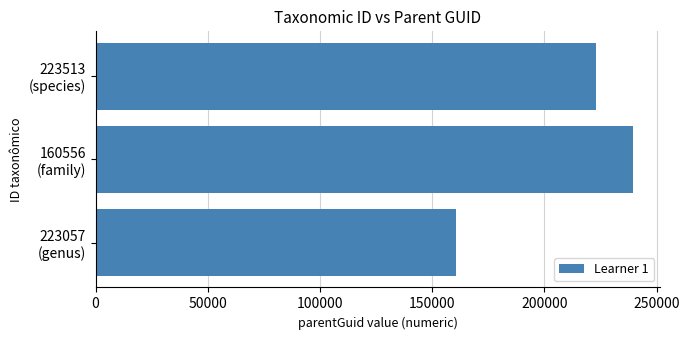

How many data points are less than 223057?

1